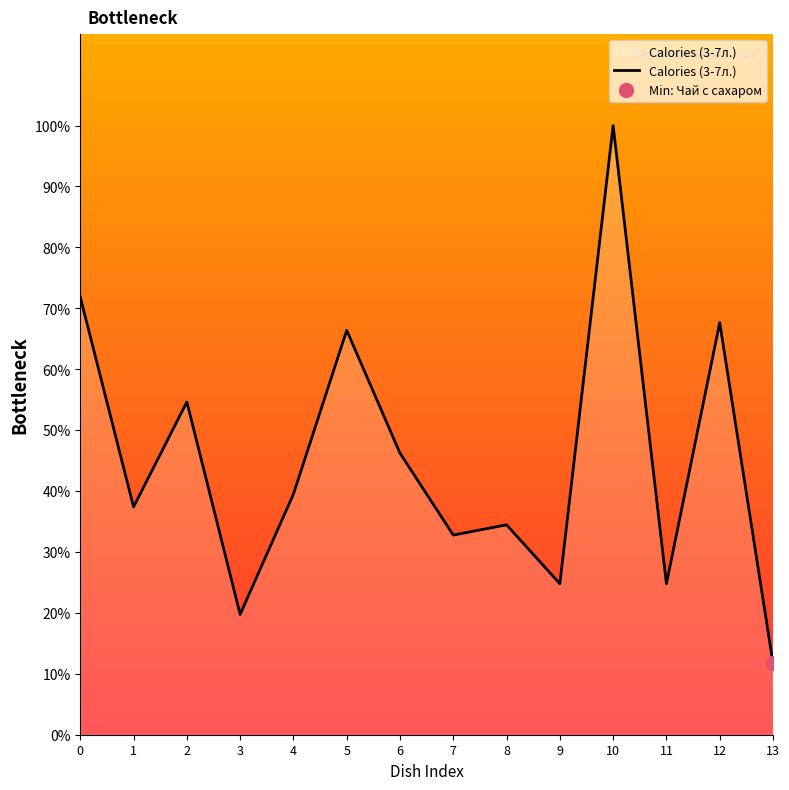

Reading left to right, list all the values displayed in this chart.

0=71.8	1=37.4	2=54.6	3=19.7	4=39.5	5=66.4	6=46.2	7=32.8	8=34.5	9=24.8	10=100.0	11=24.8	12=67.6	13=11.8